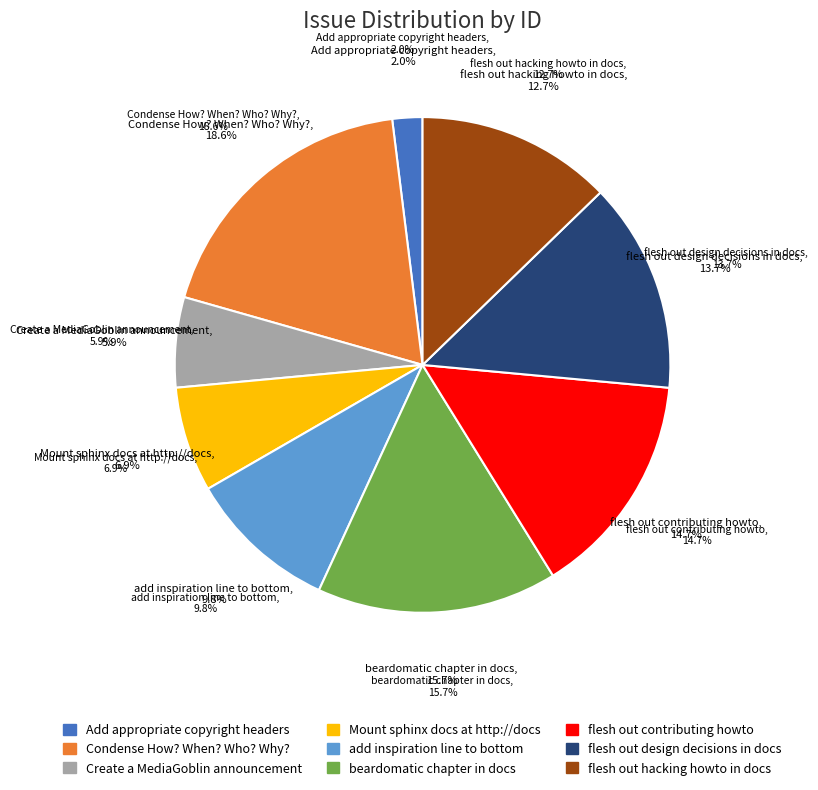

Is Add appropriate copyright headers the majority of the pie?

No